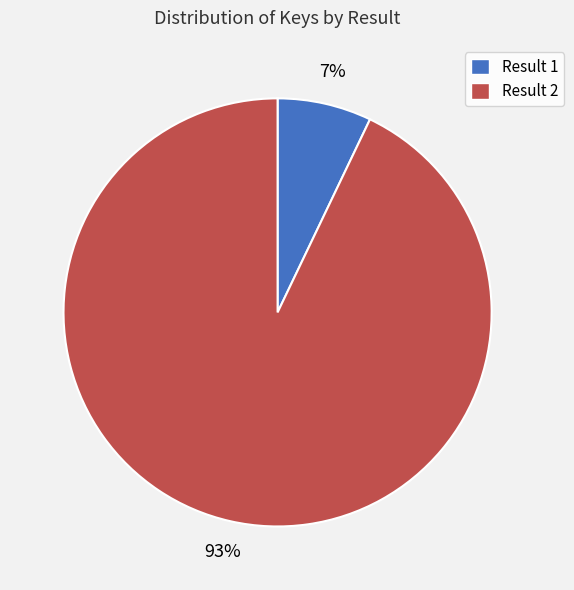

How many slices are in this pie chart?

2